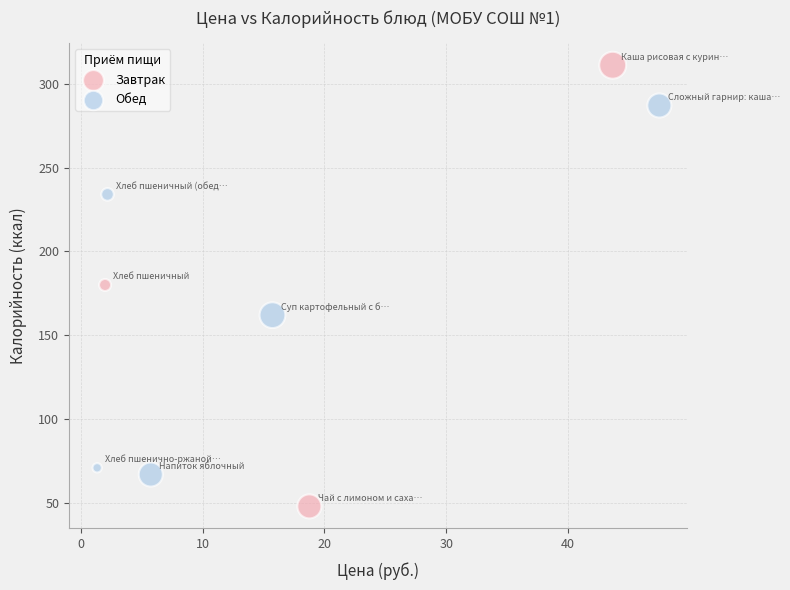

Which series contains the lowest Y value?

Завтрак